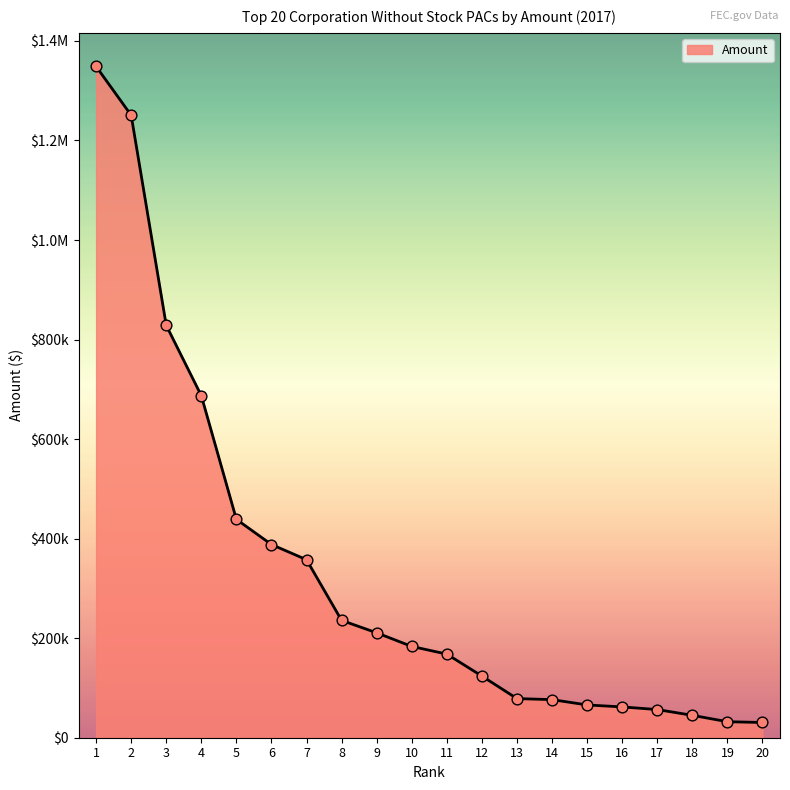

Which has a higher value, 3 or 20?

3